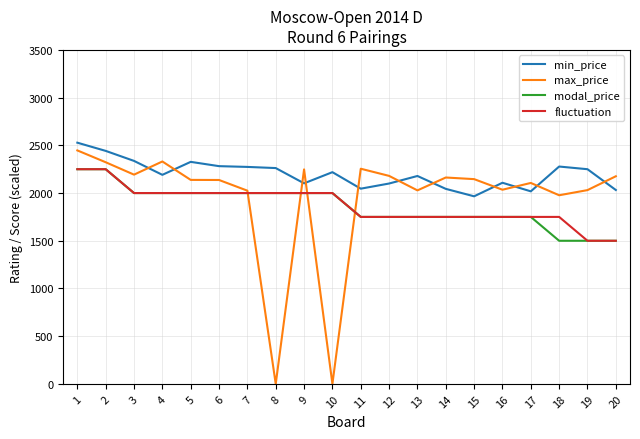

What is the difference between the fluctuation values at 16 and 7?

250